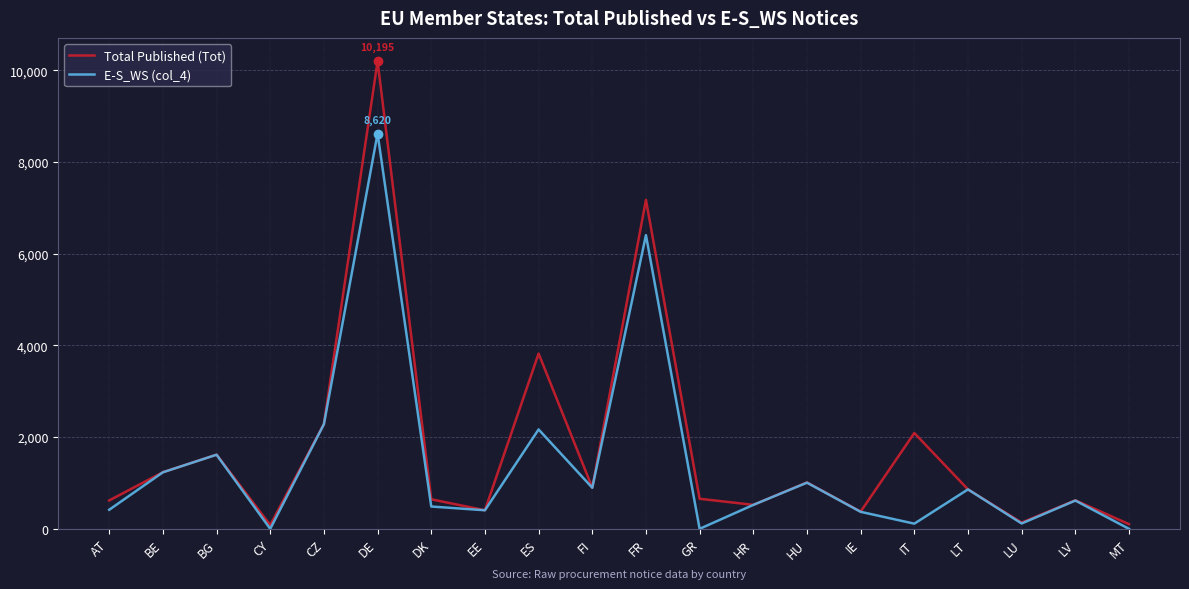

What is the highest value of the E-S_WS (col_4) series?

8620